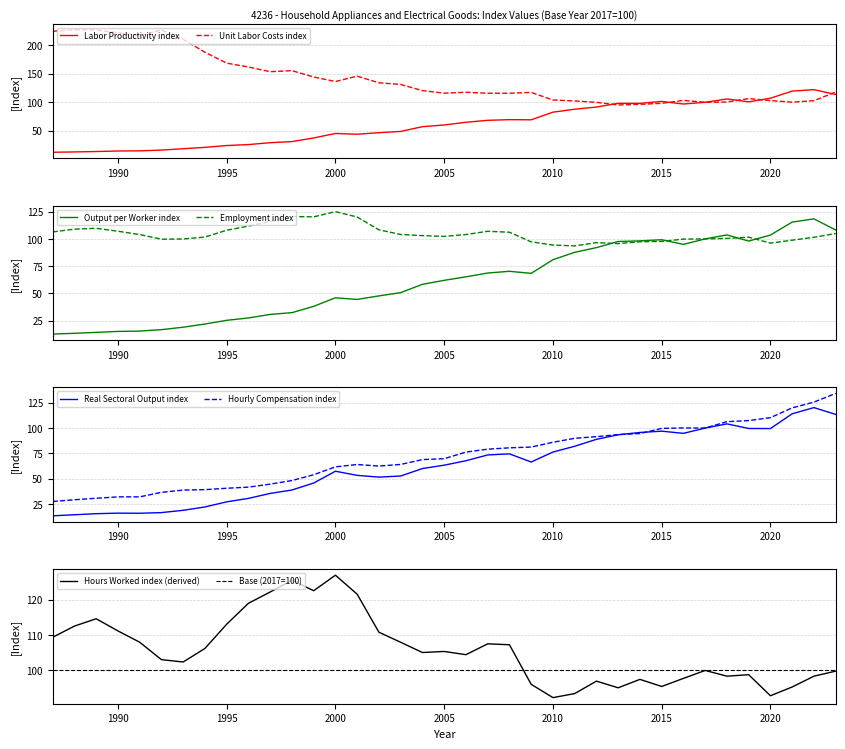

True or false: Unit Labor Costs index has a value of 171.9 at 2015.

False